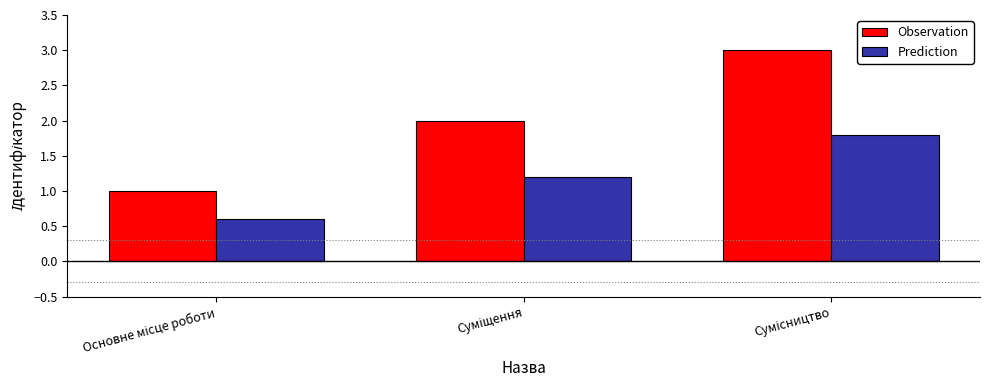

Which series has the largest range (max minus min)?

Observation